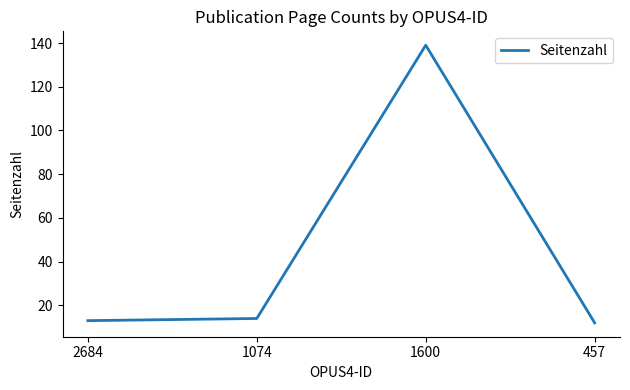

How many values are below 14?

2